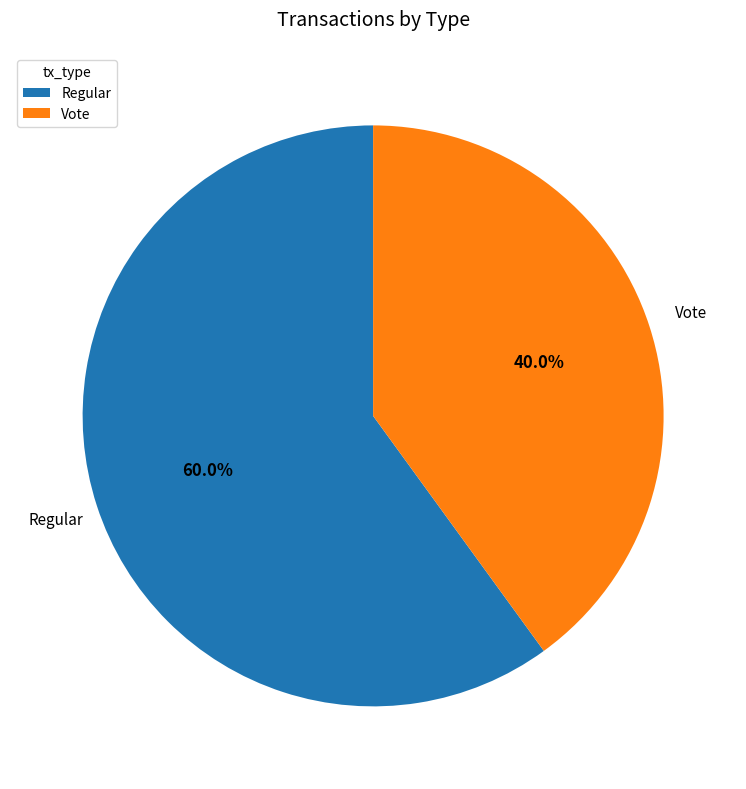

Do Regular and Vote together represent more than half of the pie?

Yes